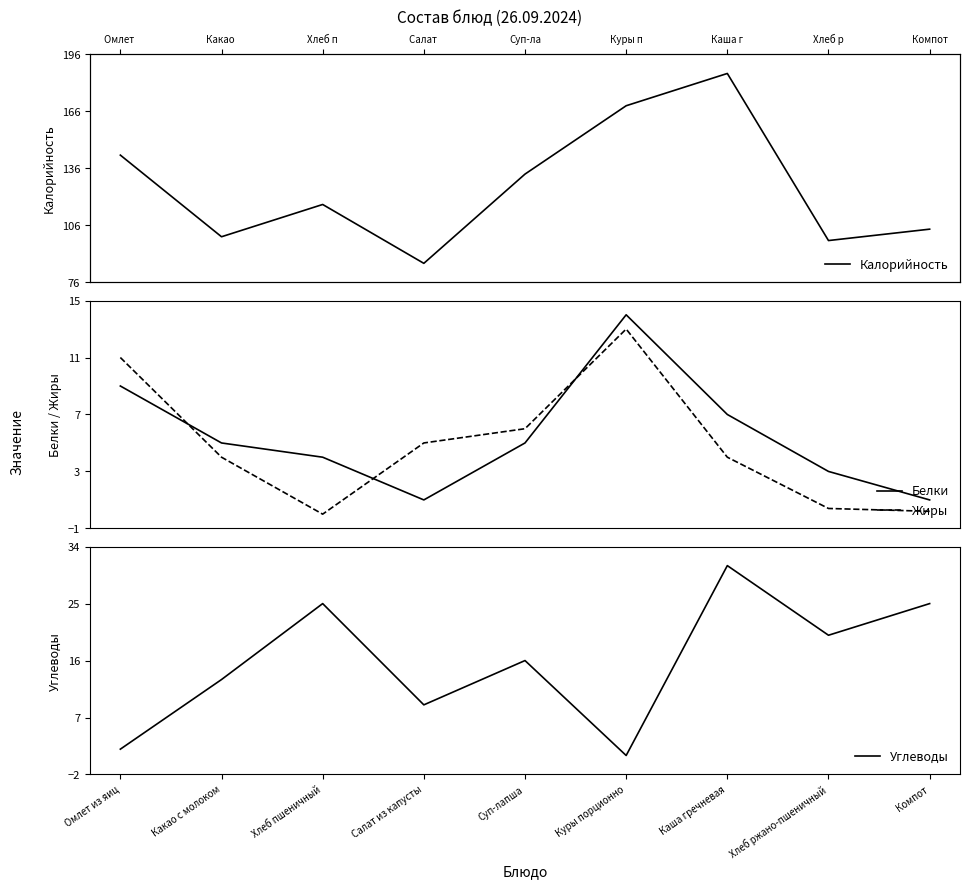

How many data points does each series have?

9